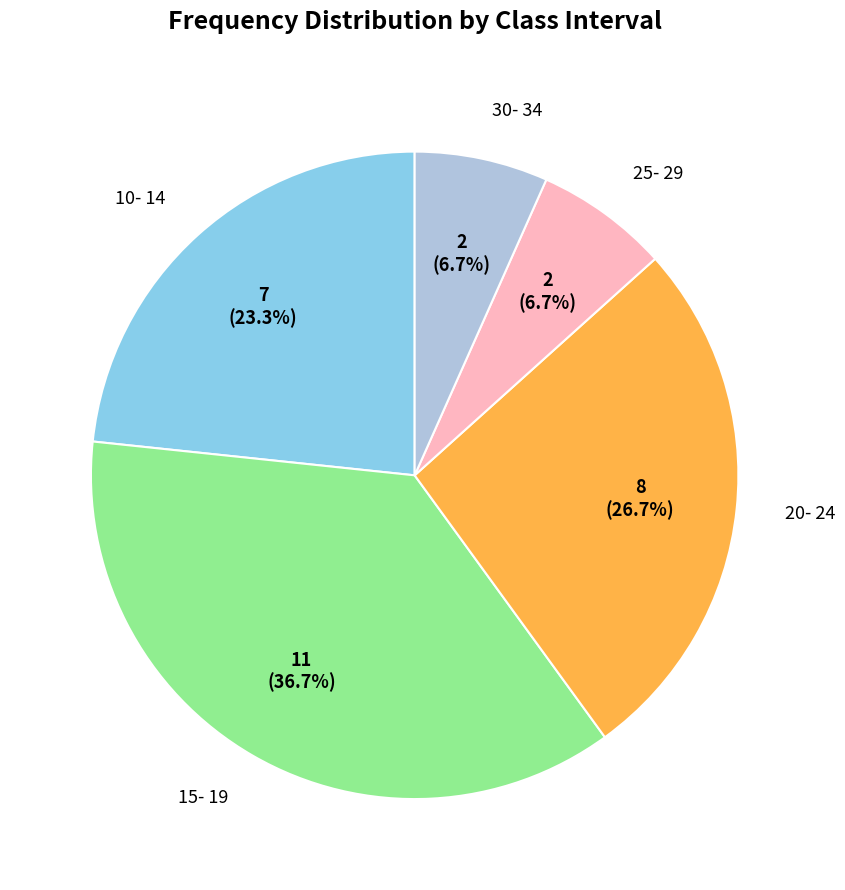

To the nearest percent, what is the combined percentage of 15- 19 and 20- 24?

63%